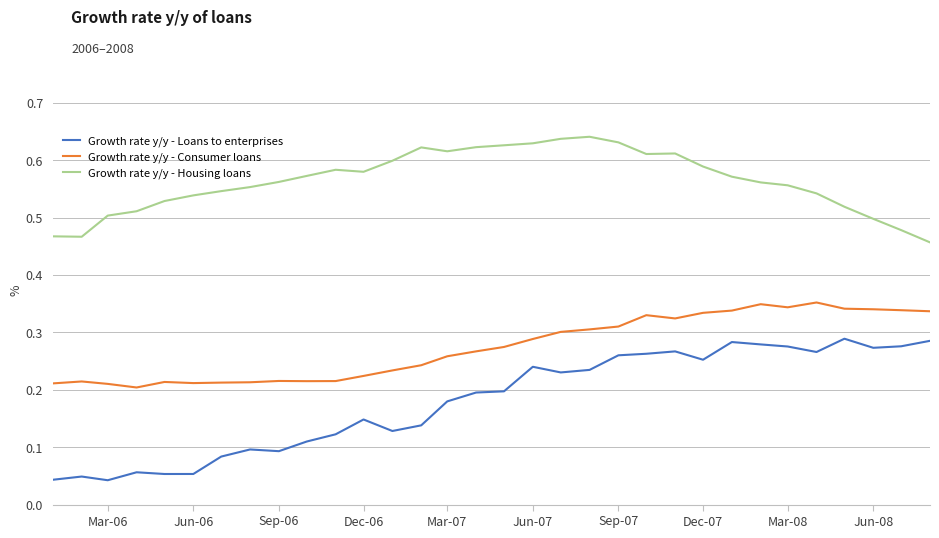

True or false: Growth rate y/y - Loans to enterprises and Growth rate y/y - Housing loans cross at least once.

False